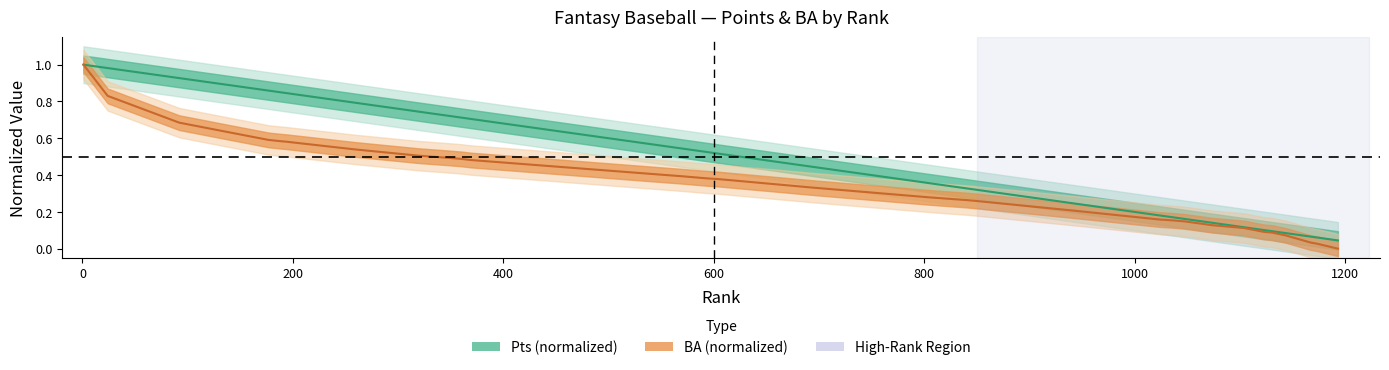

True or false: BA and x cross at least once.

False